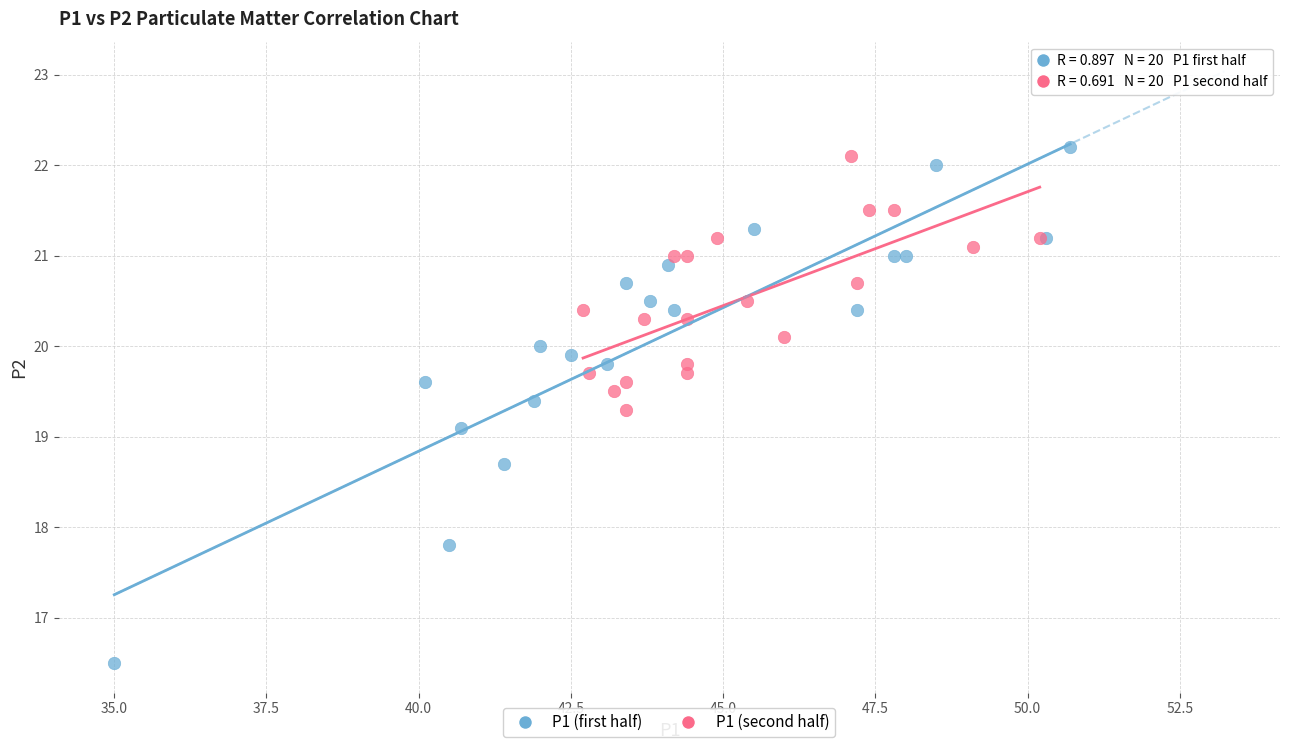

Which series reaches the minimum Y coordinate?

P1 (first half)